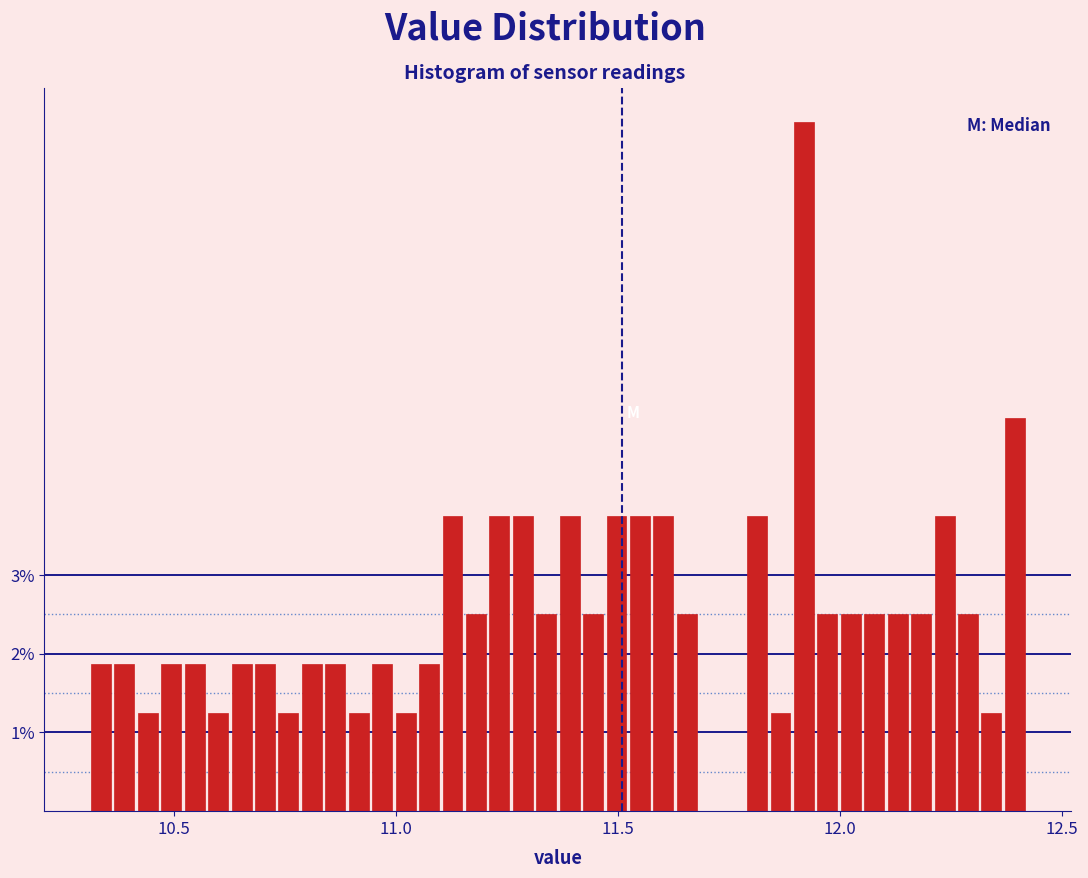

Read against the x-axis, roughly where is the centre of the tallest bar?

11.90